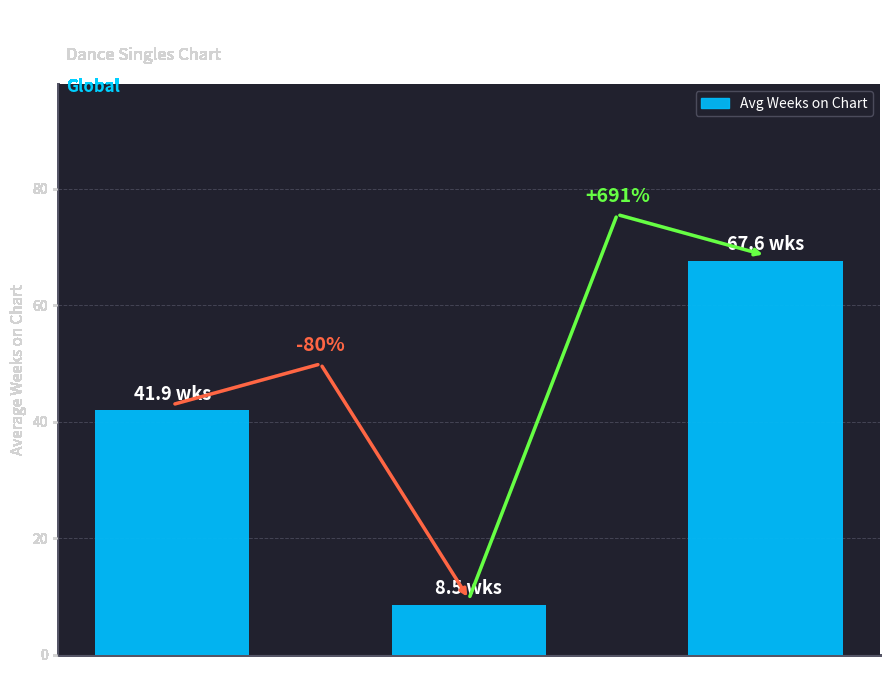

Are the bars horizontal?

No